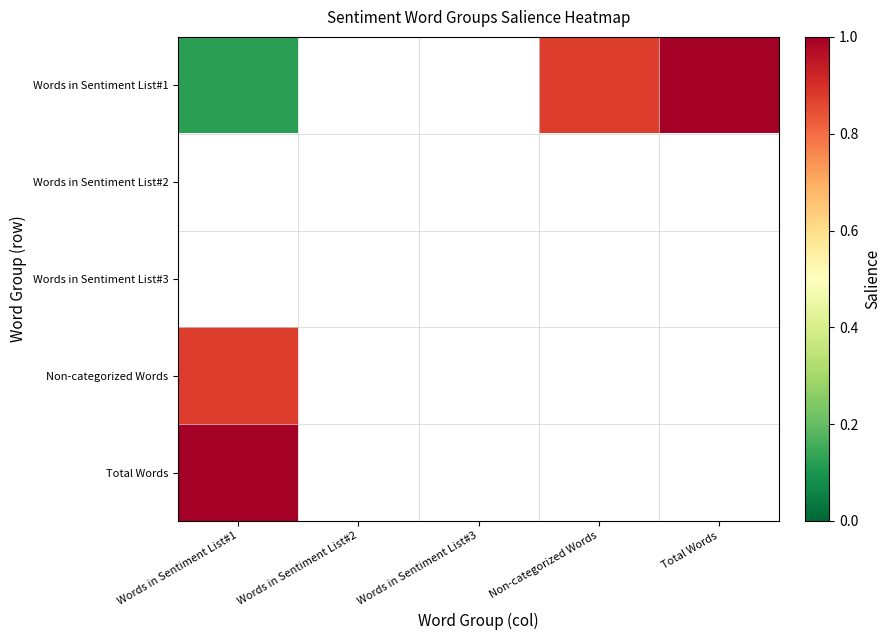

Reading left to right, extract all data points from this chart.

Words in Sentiment List#1: Words in Sentiment List#1=0.1	Words in Sentiment List#2=0.0	Words in Sentiment List#3=0.0	Non-categorized Words=0.9	Total Words=1.0
Words in Sentiment List#2: Words in Sentiment List#1=0.0	Words in Sentiment List#2=0.0	Words in Sentiment List#3=0.0	Non-categorized Words=0.0	Total Words=0.0
Words in Sentiment List#3: Words in Sentiment List#1=0.0	Words in Sentiment List#2=0.0	Words in Sentiment List#3=0.0	Non-categorized Words=0.0	Total Words=0.0
Non-categorized Words: Words in Sentiment List#1=0.9	Words in Sentiment List#2=0.0	Words in Sentiment List#3=0.0	Non-categorized Words=0.0	Total Words=0.0
Total Words: Words in Sentiment List#1=1.0	Words in Sentiment List#2=0.0	Words in Sentiment List#3=0.0	Non-categorized Words=0.0	Total Words=0.0